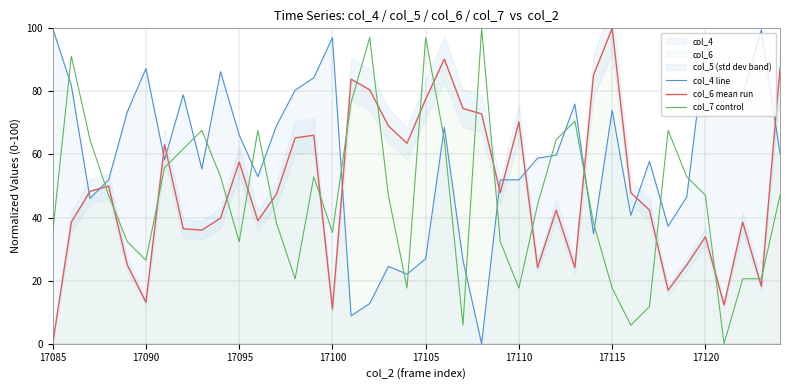

Where does the col_4 line series first go above 59?

17085